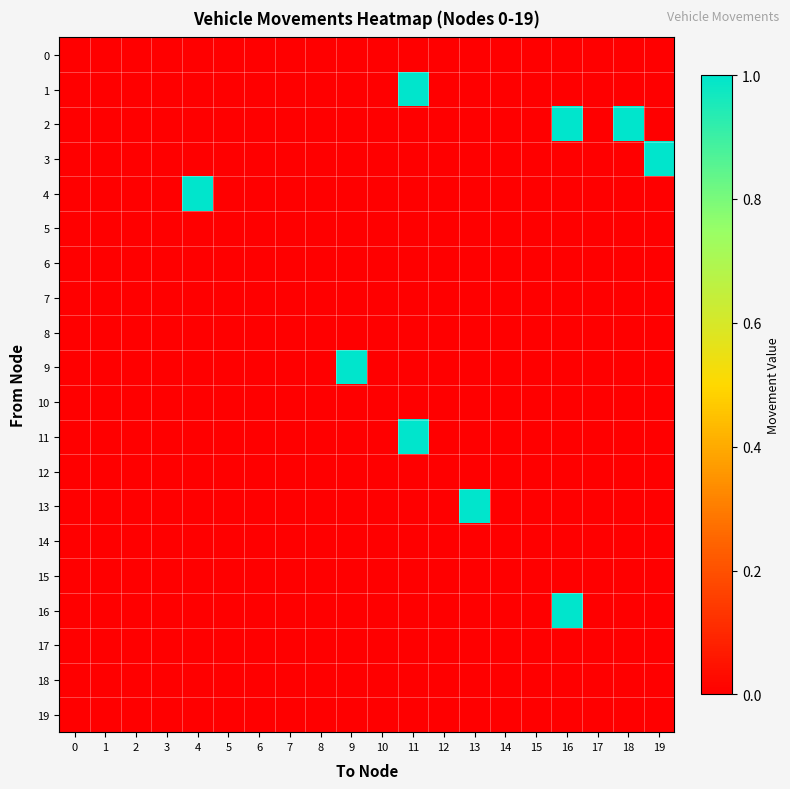

Which series has the widest spread of values?

1